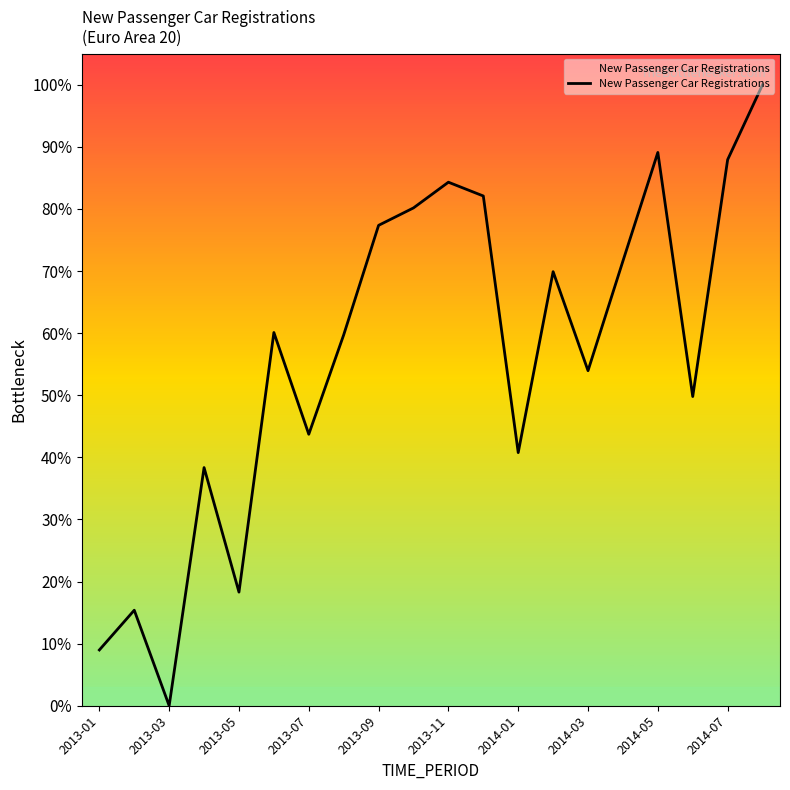

At which category does the chart reach its minimum across all series?

2013-03